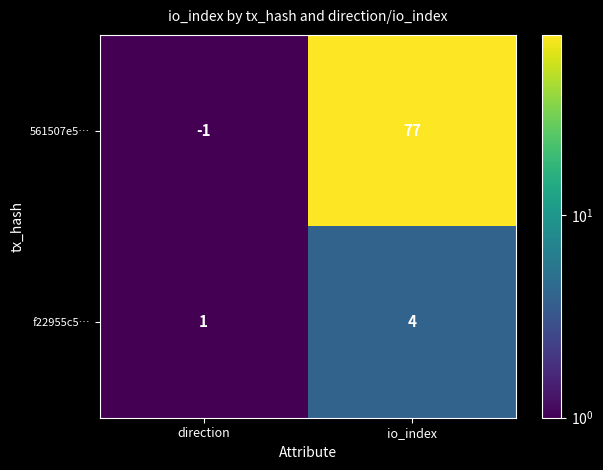

At which label does 561507e5… reach its minimum?

direction